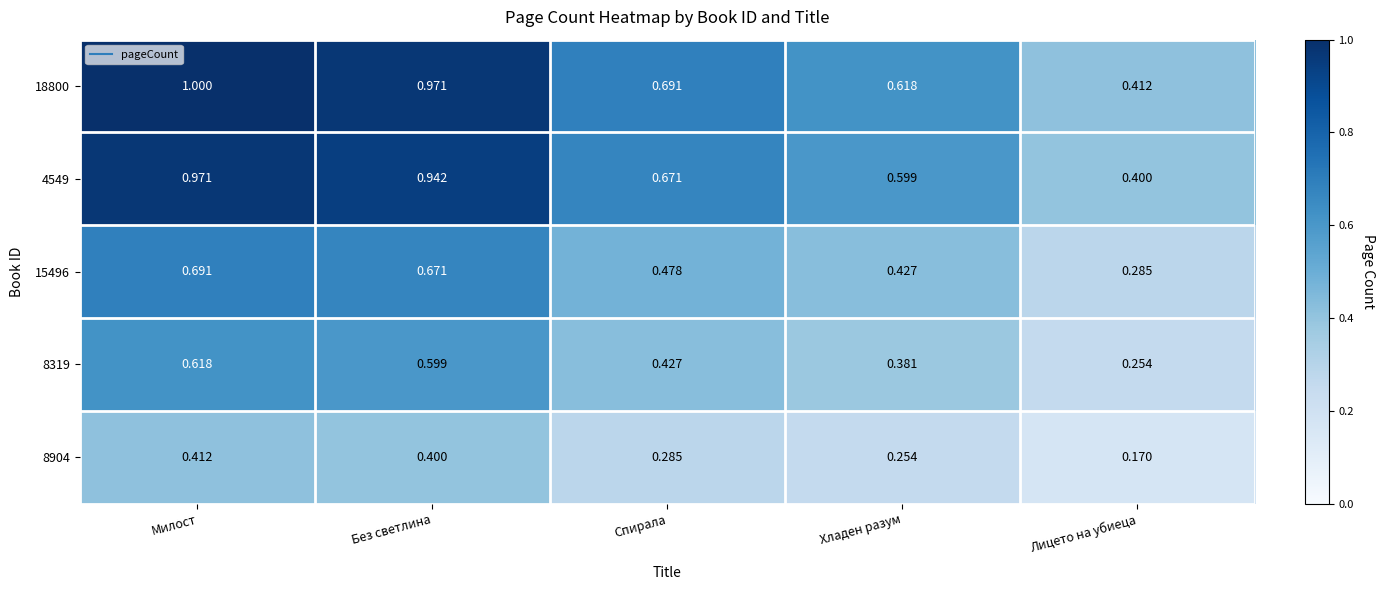

Which category has the lowest value in the 8319 series?

Лицето на убиеца